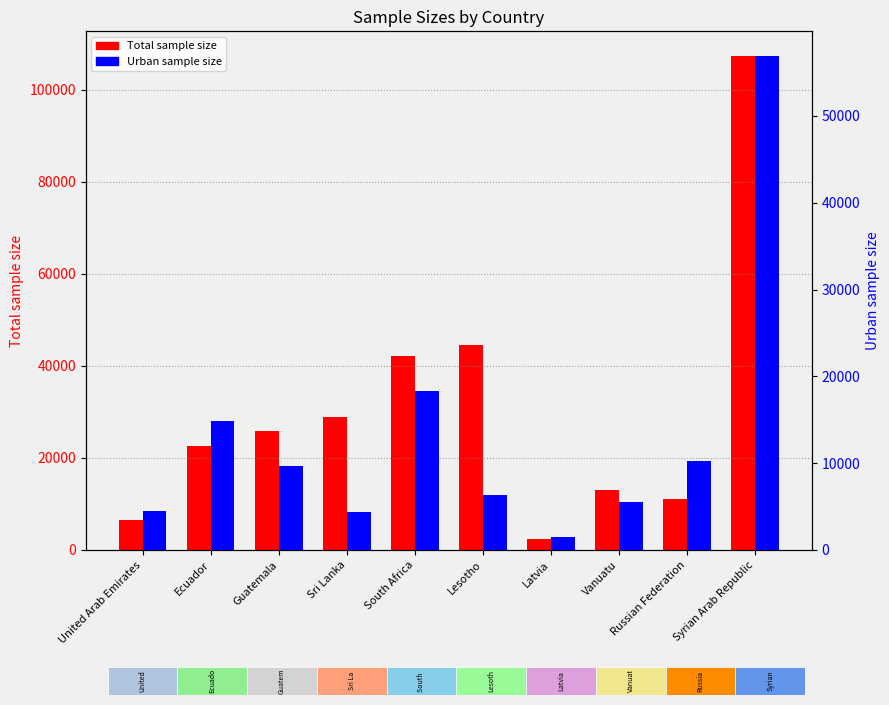

What is the label of the 10th bar from the right?

United Arab Emirates